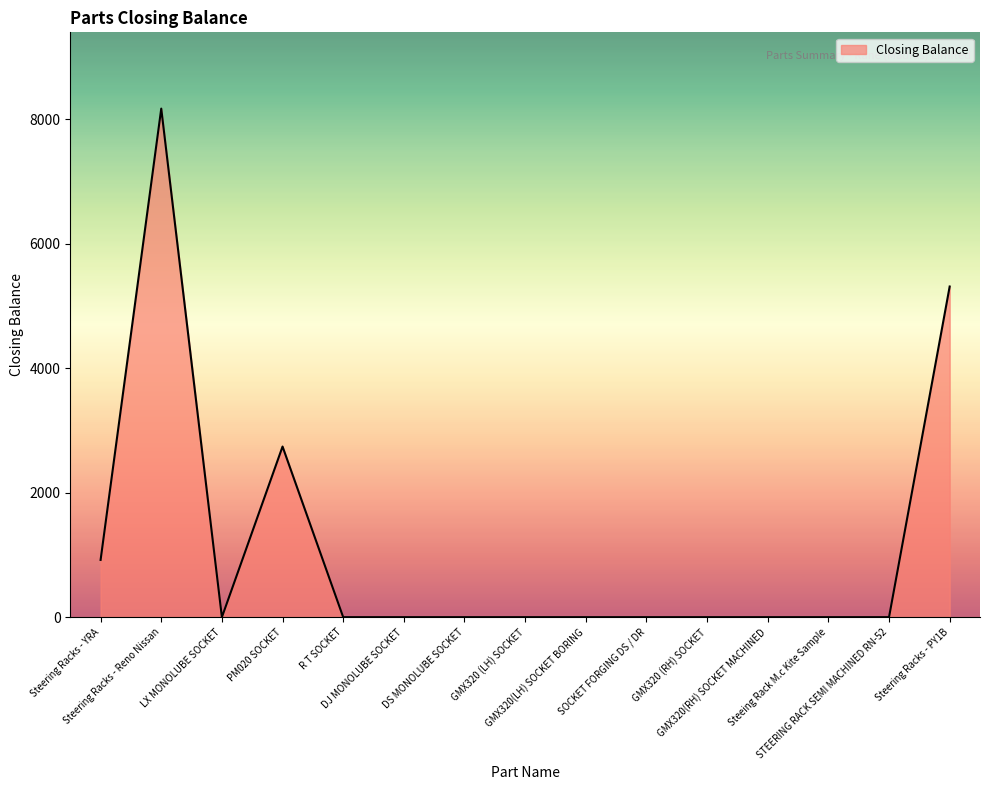

Between GMX320 (LH) SOCKET and Steering Racks - PY1B, which is larger?

Steering Racks - PY1B